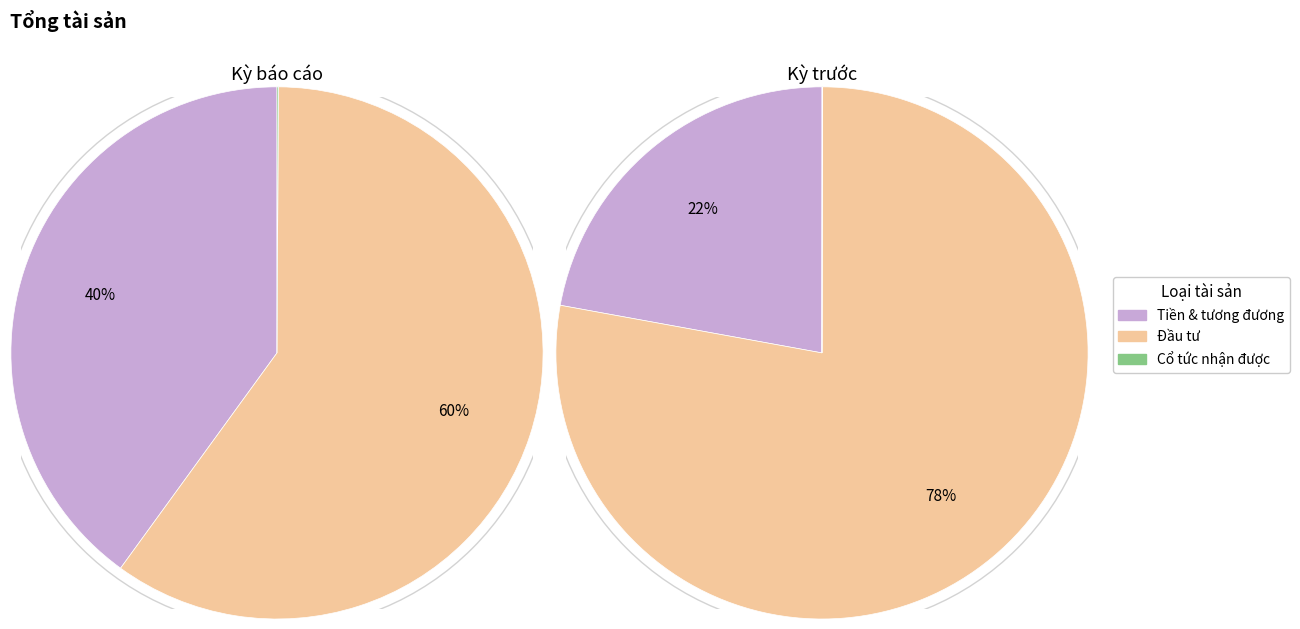

Is Các khoản đầu tư the majority of the pie?

Yes